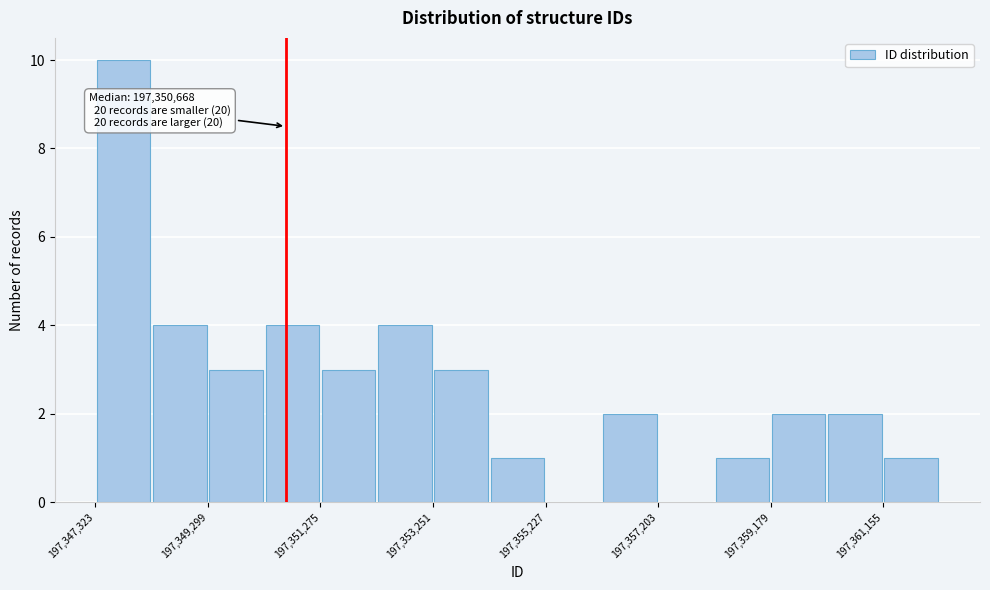

Over which range of the x-axis is the bar tallest?

197347400 to 197348400